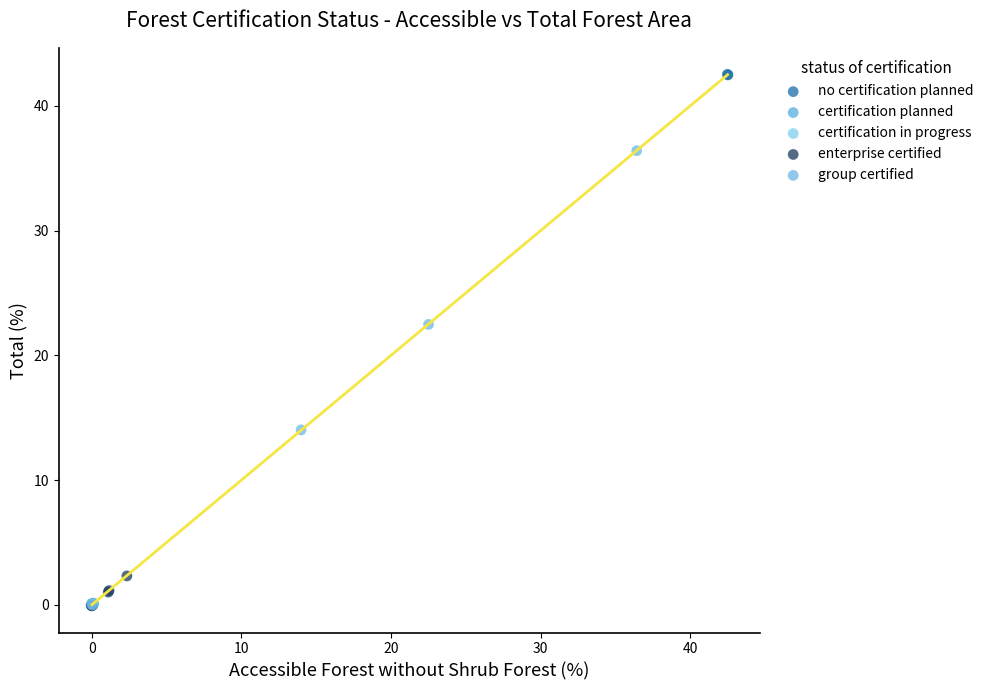

Which series contains the highest Y value?

no certification planned